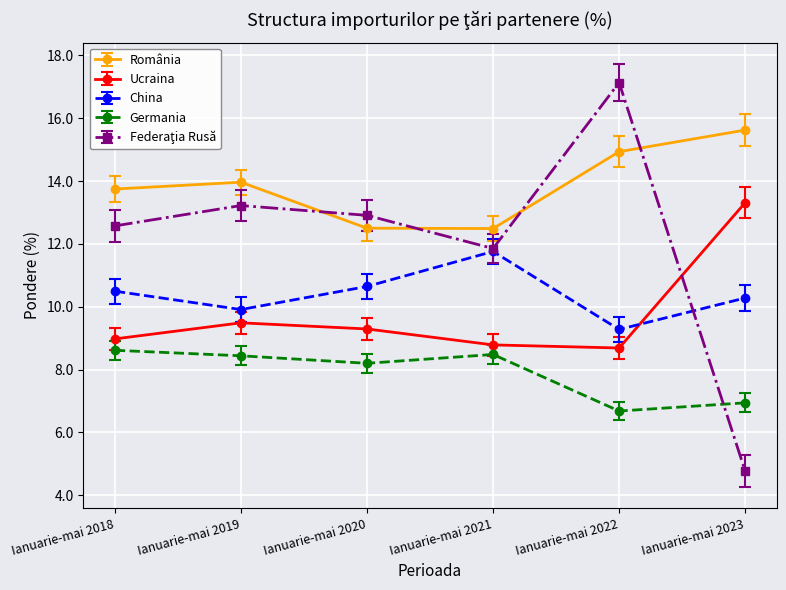

True or false: România has more than 2 interior local peaks.

False